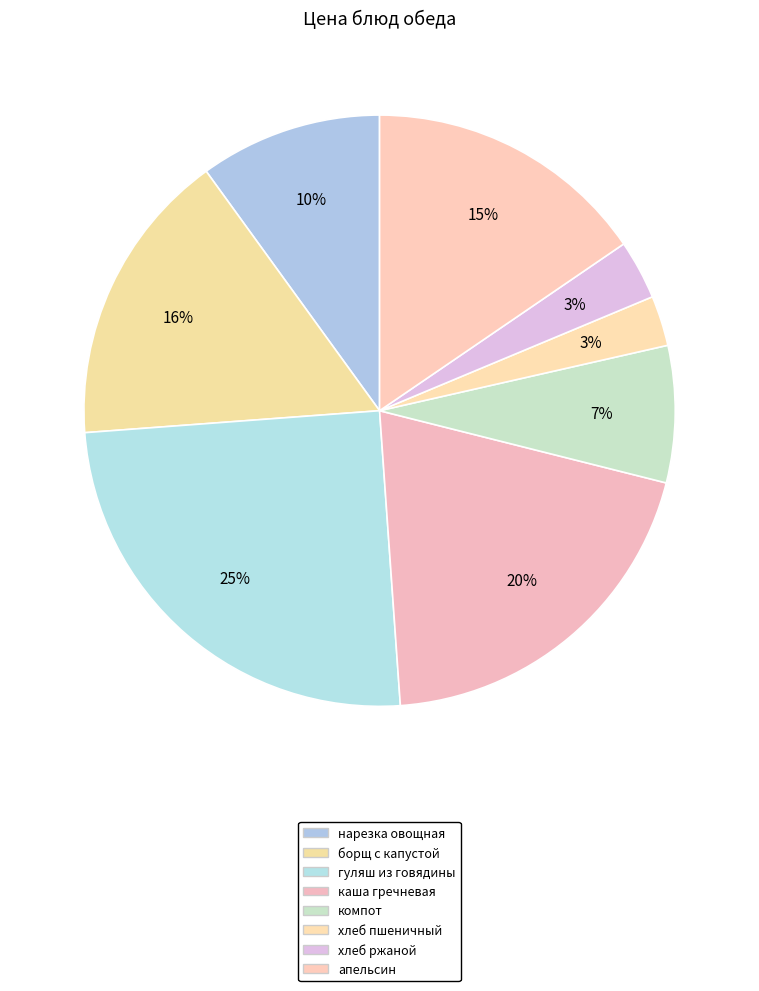

Is there any slice that represents more than half of the pie?

No